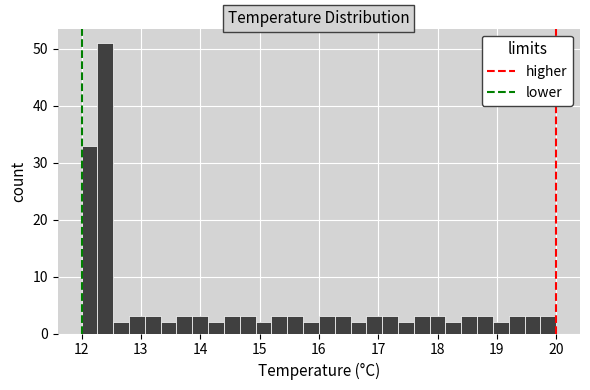

Read against the x-axis, roughly where is the centre of the tallest bar?

12.4